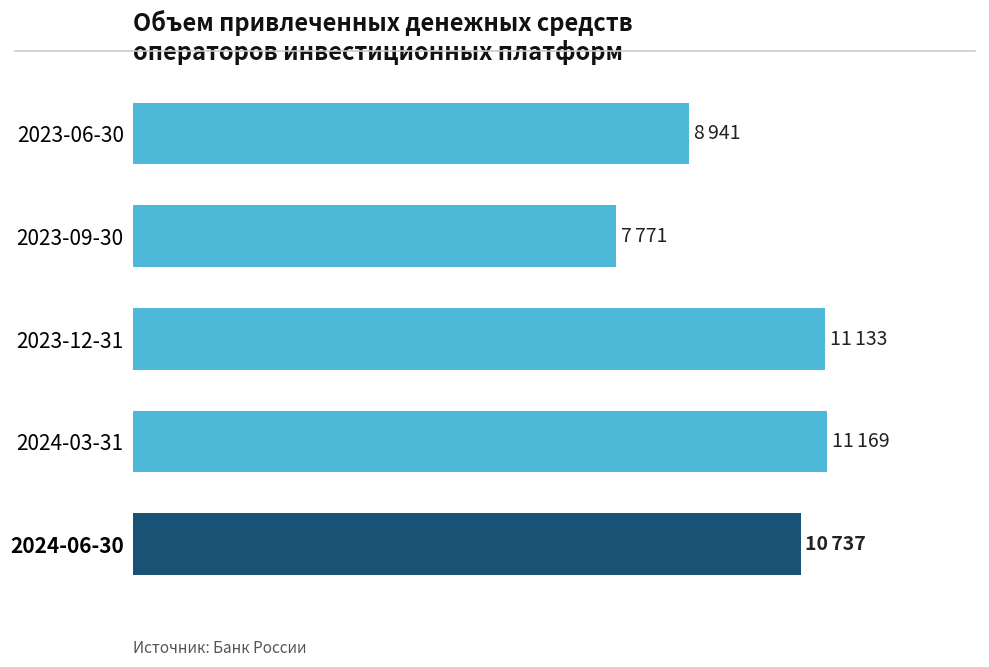

Does the chart contain any negative values?

No